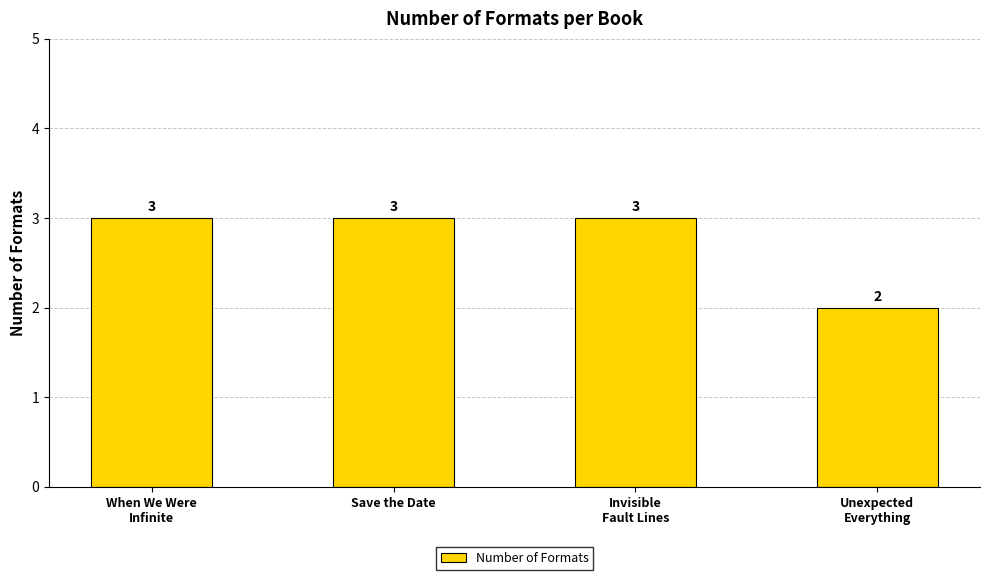

Is it true that the value at Invisible
Fault Lines is 1?

False